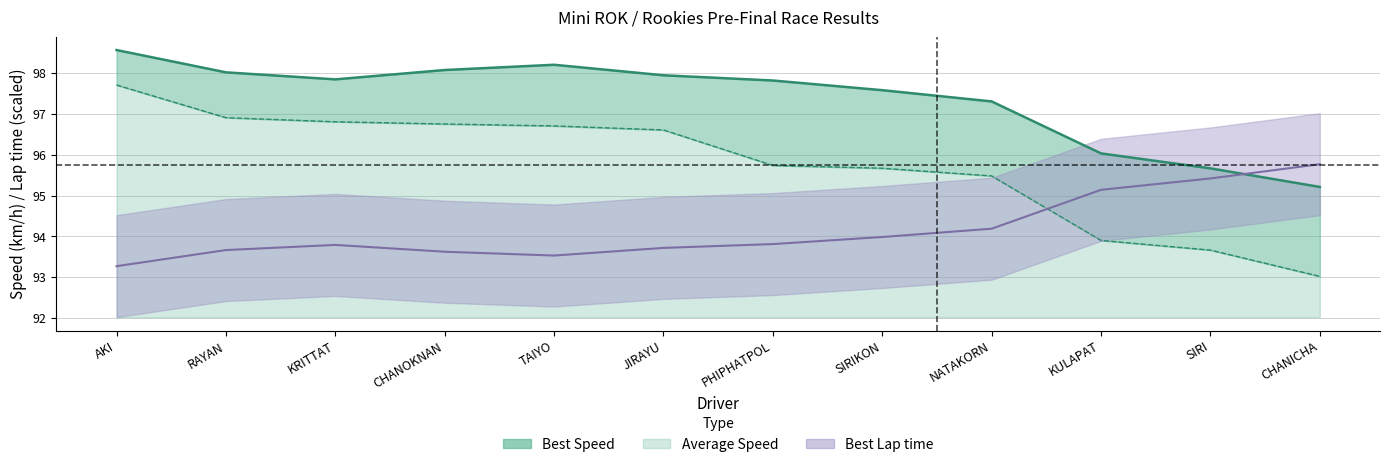

What is the sum of the Best Lap time values at TAIYO and PHIPHATPOL?

187.3